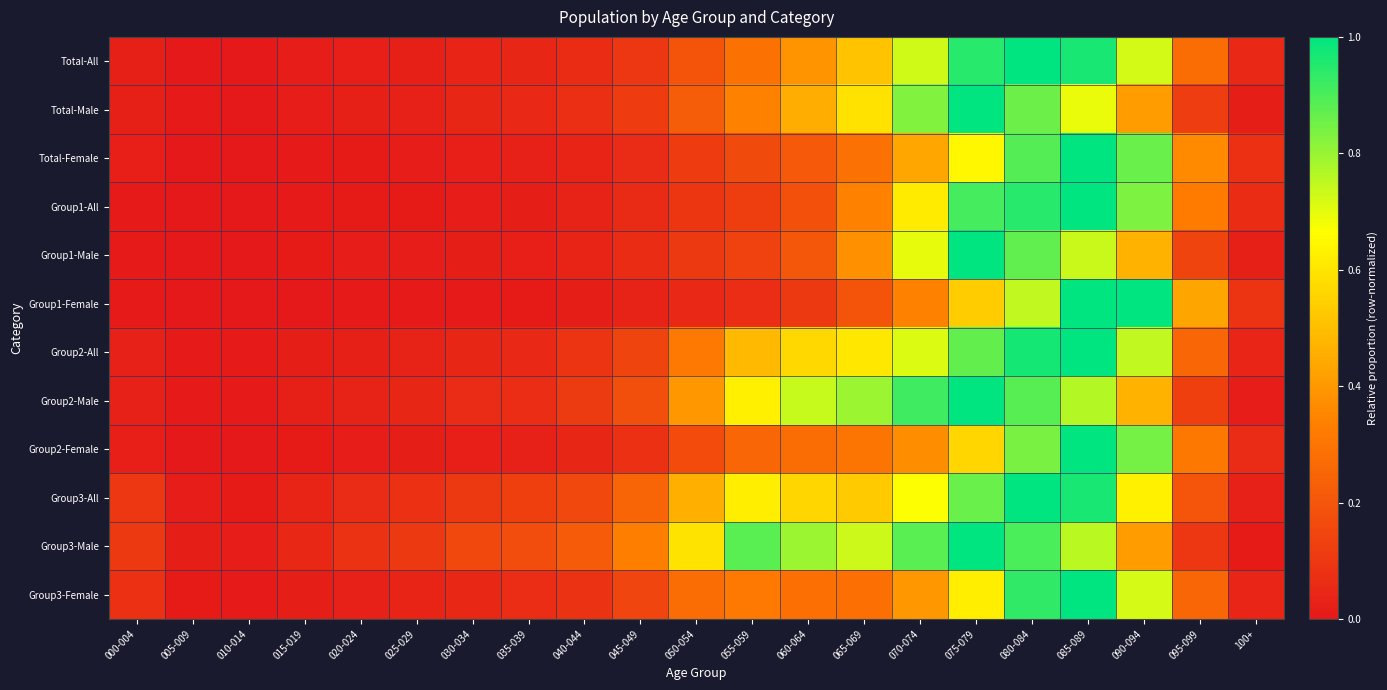

Which label corresponds to the largest value in the chart?

080-084